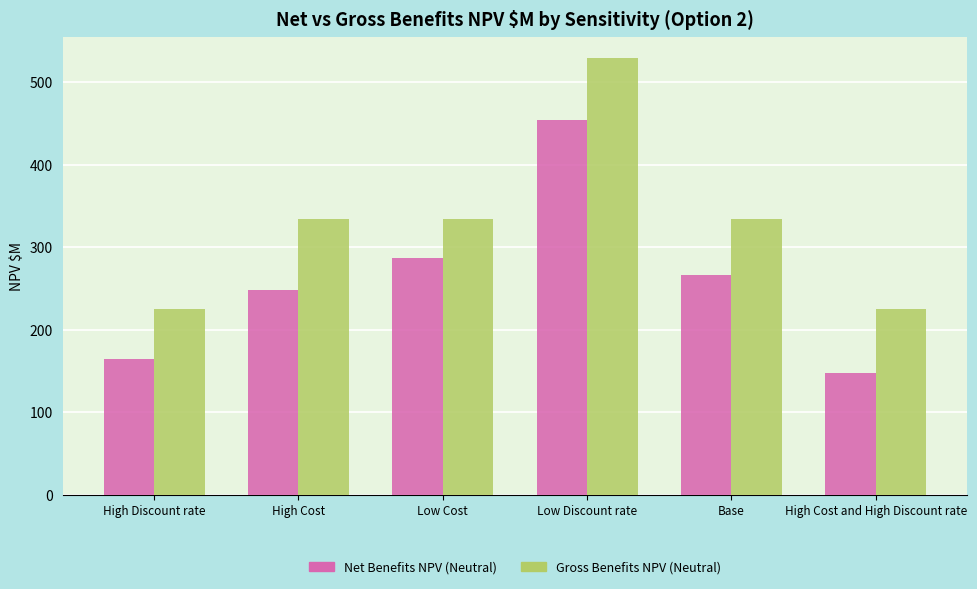

Where does the Net Benefits NPV (Neutral) series first go above 266?

Low Cost